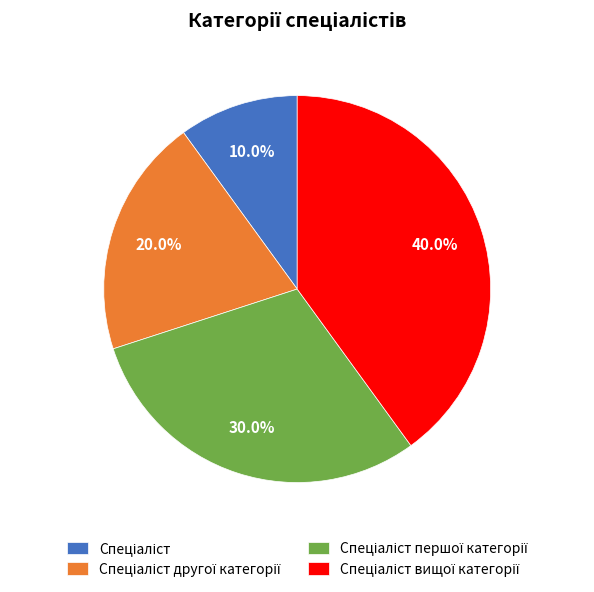

Is there a majority slice in this chart?

No